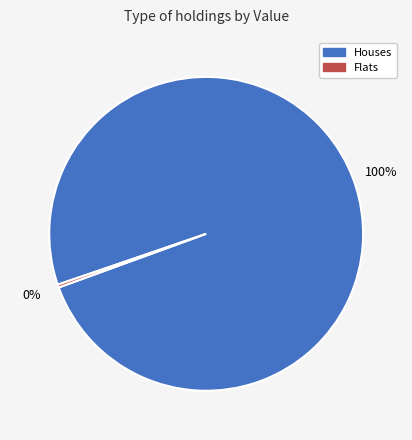

To the nearest percent, what is the average slice percentage?

50%